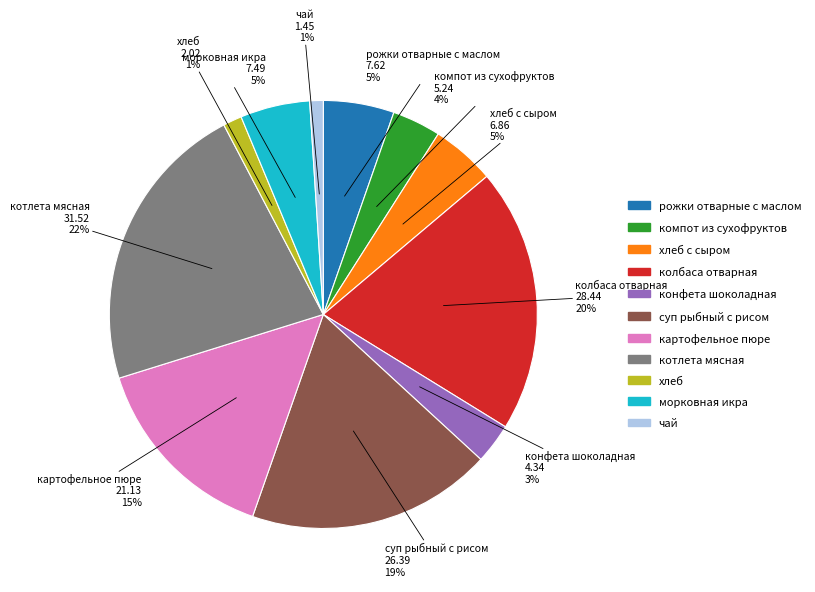

To the nearest percent, what percentage of the pie is морковная икра?

5%